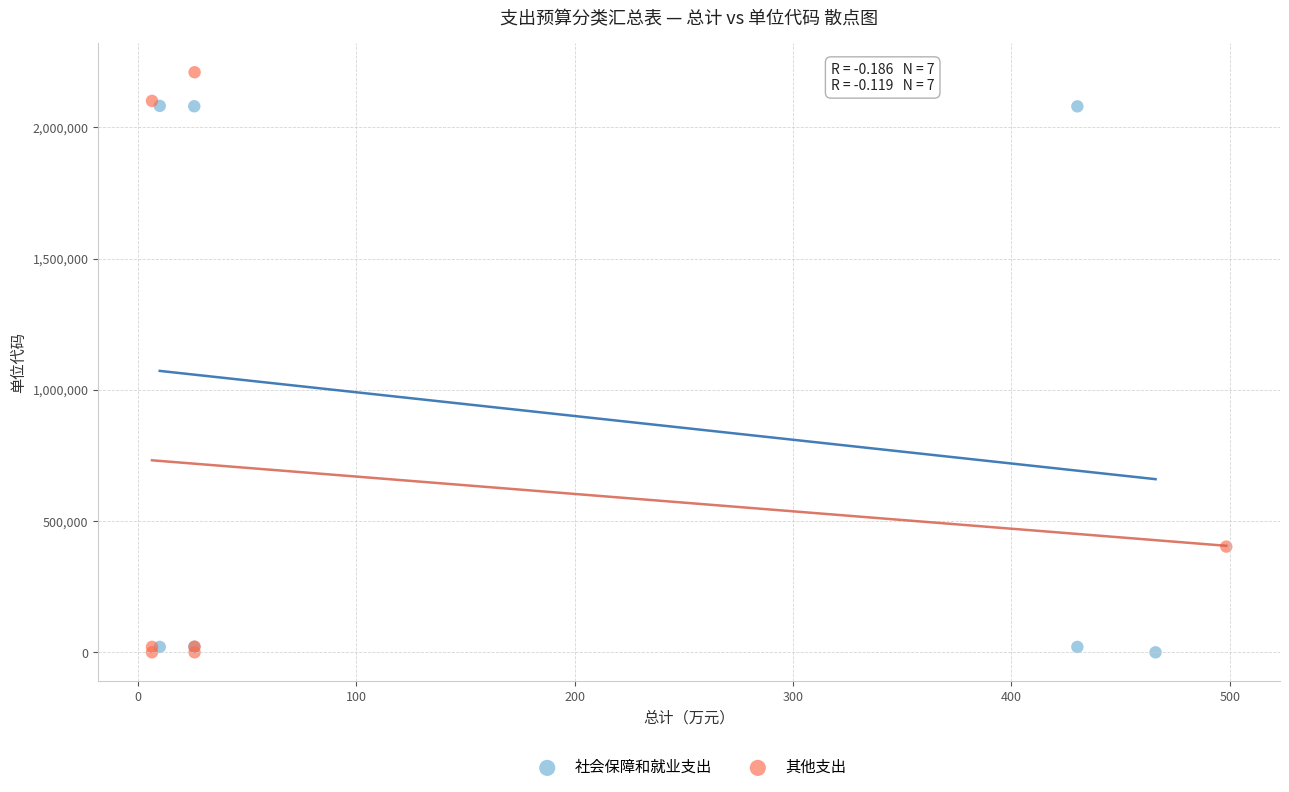

Which series has the largest Y range (max minus min)?

其他支出